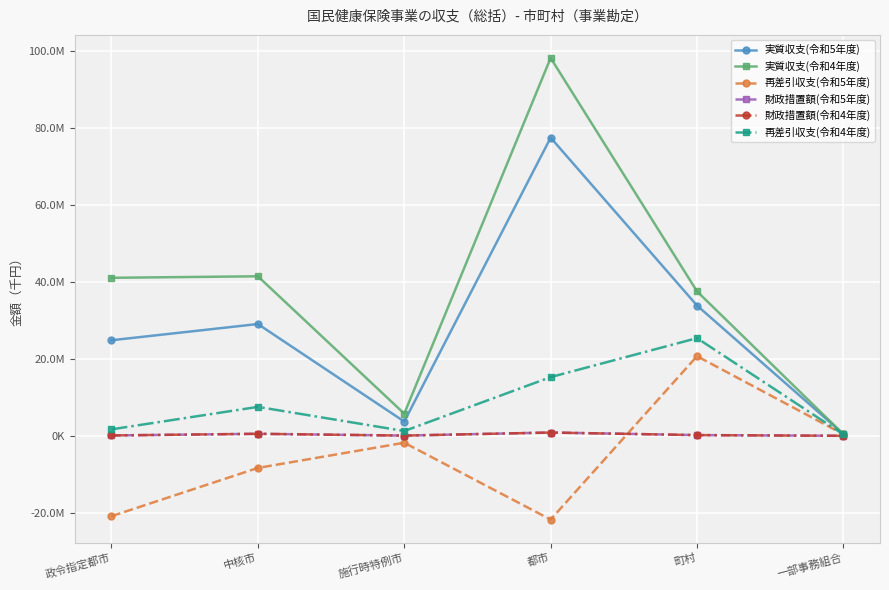

What is the label of the 4th point from the right?

施行時特例市